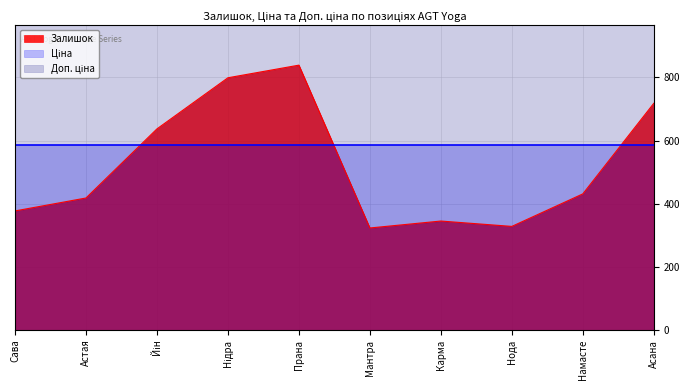

Reading left to right, what are all the values shown in this chart?

Залишок: Сава=377.0	Астая=418.0	Йін=637.0	Нідра=799.0	Прана=839.0	Мантра=323.0	Карма=345.0	Нода=328.0	Намасте=431.0	Асана=718.0
Ціна: Сава=585.6	Астая=585.6	Йін=585.6	Нідра=585.6	Прана=585.6	Мантра=585.6	Карма=585.6	Нода=585.6	Намасте=585.6	Асана=585.6
Доп. ціна: Сава=1073.8	Астая=1073.8	Йін=1073.8	Нідра=1073.8	Прана=1073.8	Мантра=1073.8	Карма=1073.8	Нода=1073.8	Намасте=1073.8	Асана=1073.8